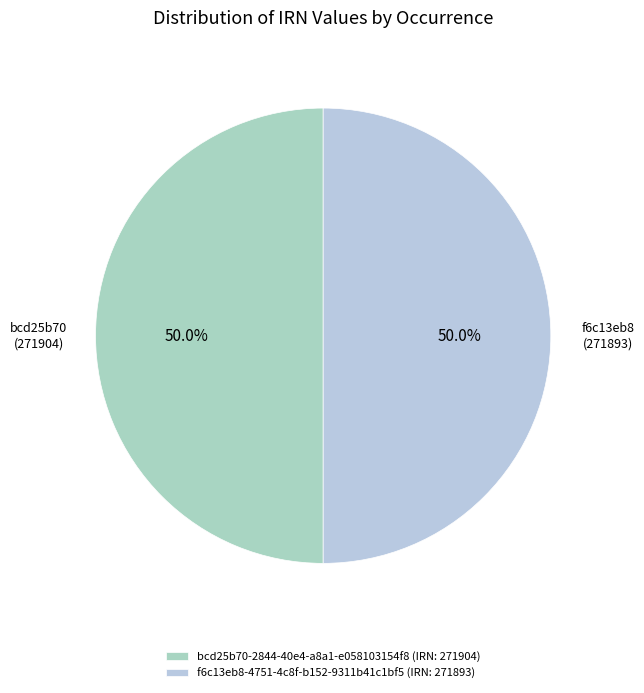

Which category has the biggest portion of the pie?

bcd25b70-2844-40e4-a8a1-e058103154f8